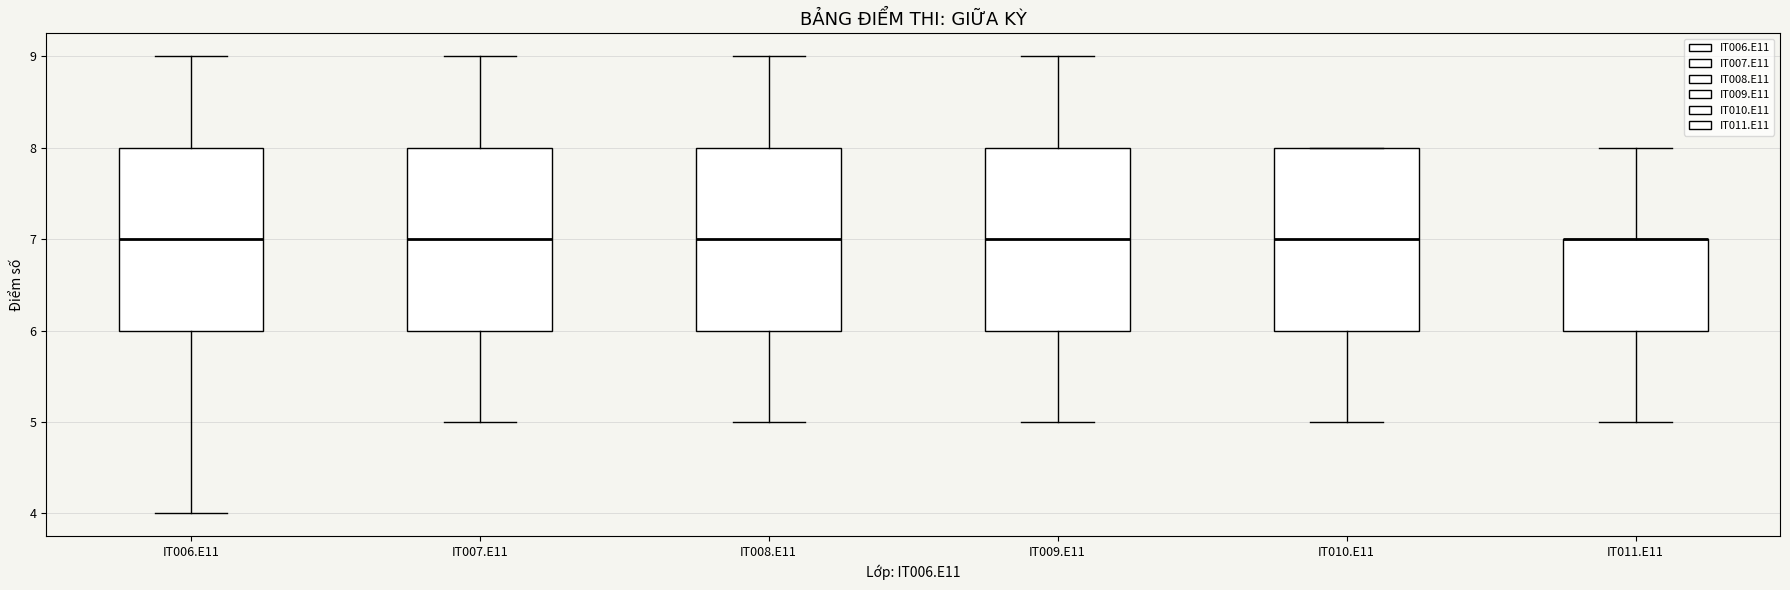

Where does the upper whisker of the box for IT007.E11 end on the y-axis? The values are not printed on the chart, so give them approximately, as read against the axis.

9